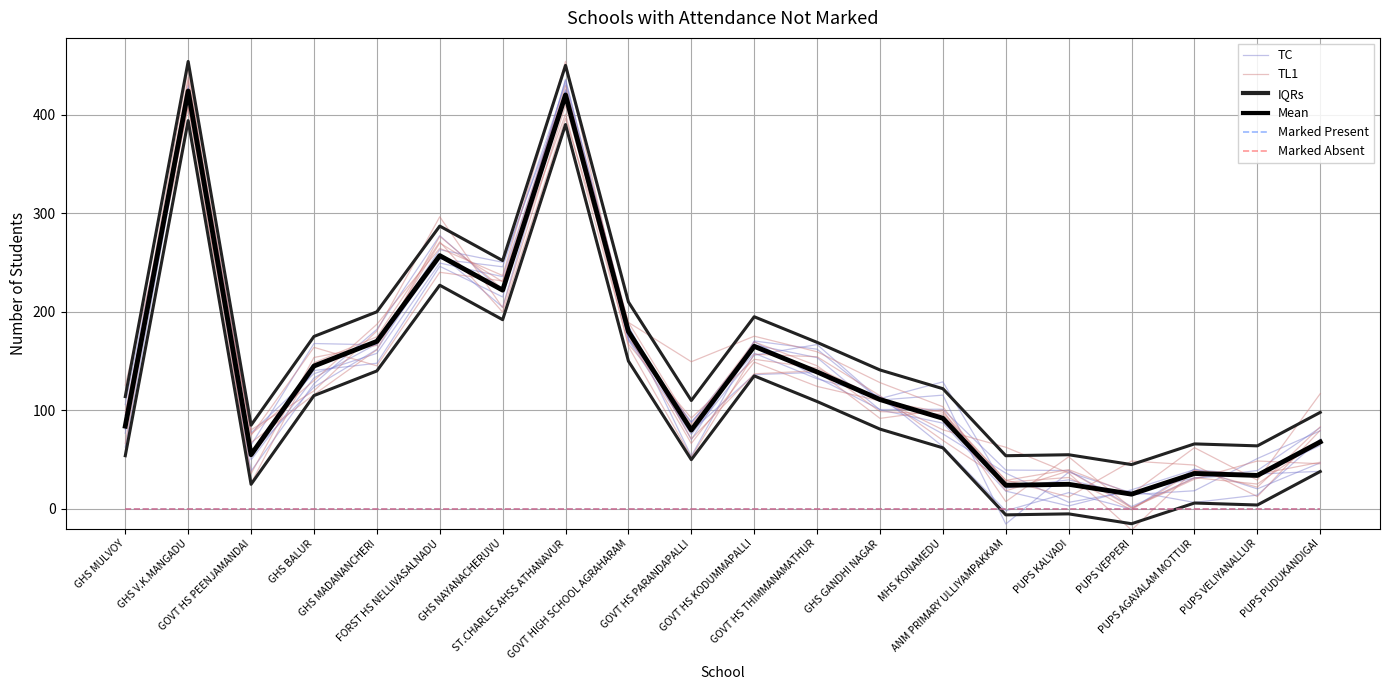

What is the maximum value shown in the chart?

454.0